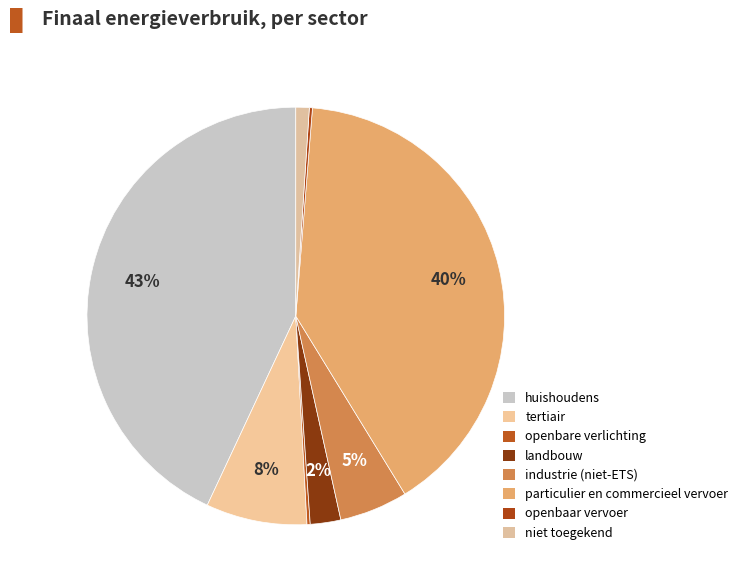

Which slice is the largest?

huishoudens